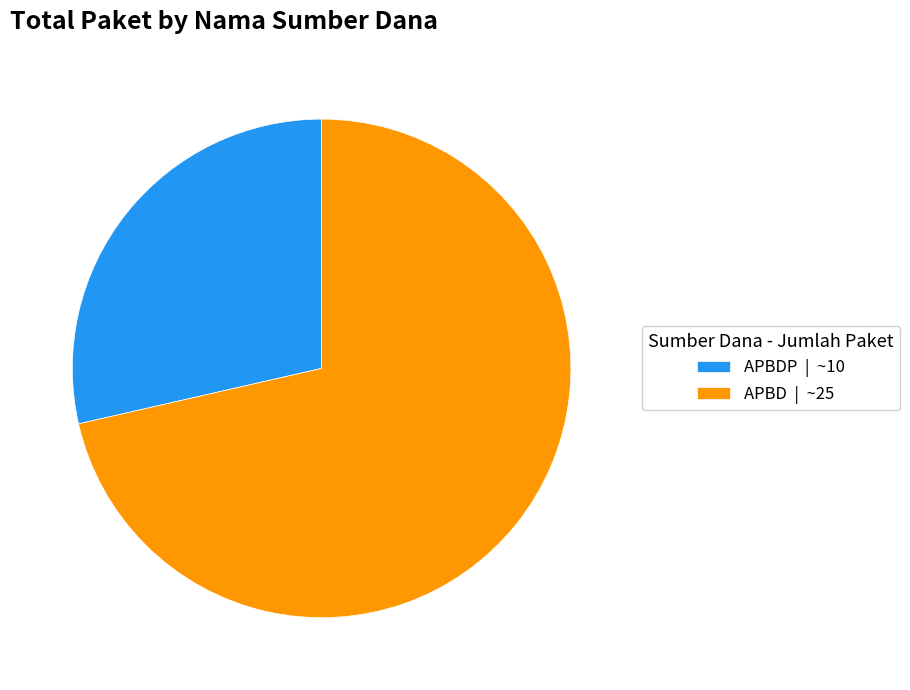

Is the sum of APBDP | ~10 and APBD | ~25 greater than half?

Yes